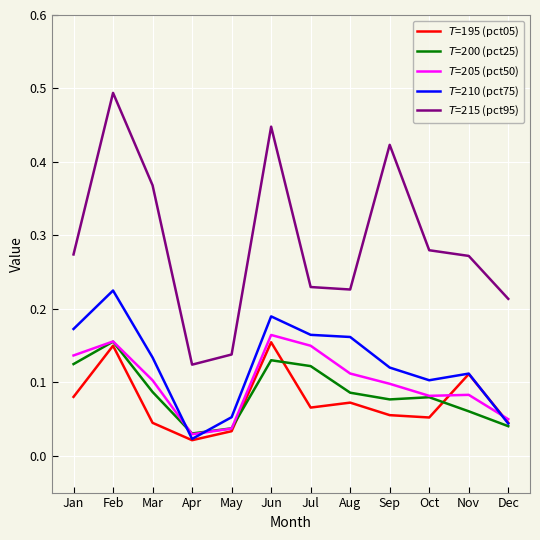

Where is the first local maximum for $T$=200 (pct25)?

Feb